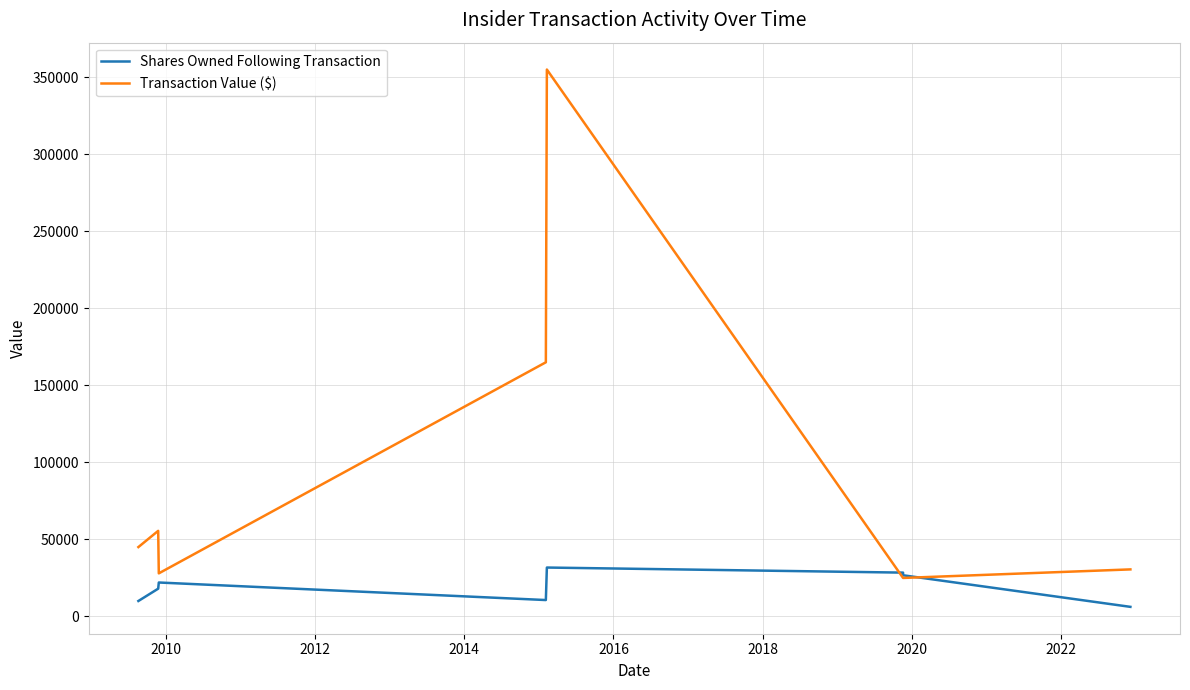

Where is the first local maximum for Transaction Value ($)?

2010